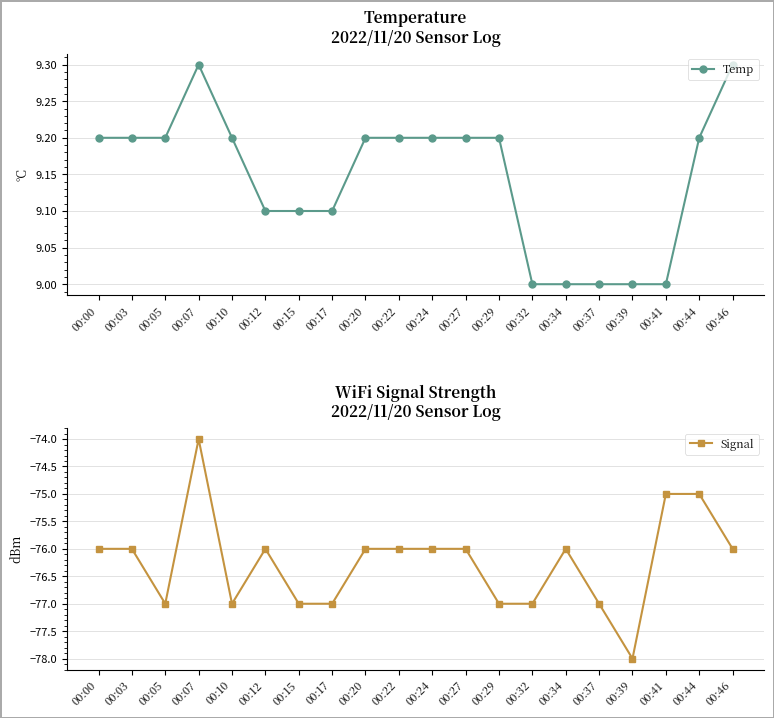

True or false: Signal has a value of -43.6 at 00:12.

False